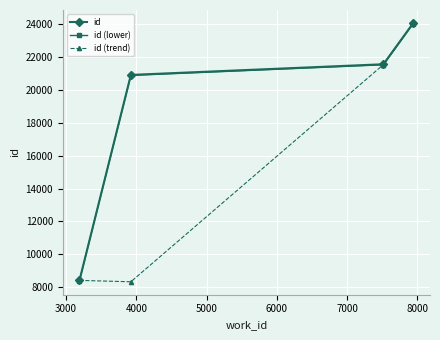

What is the greatest value displayed?

24084.0